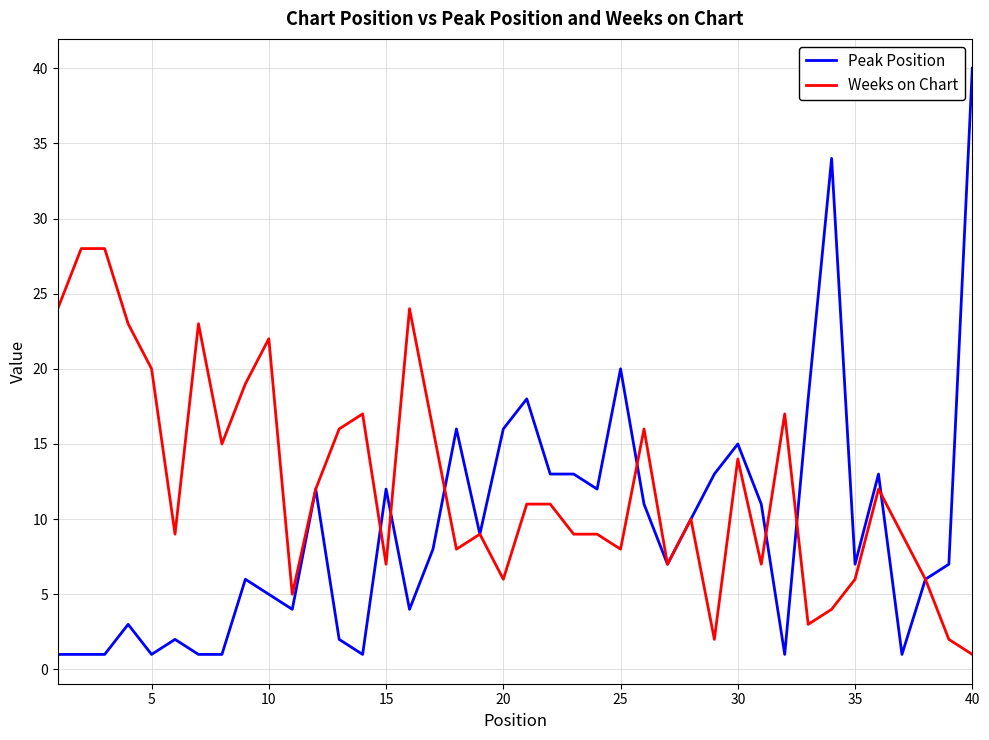

True or false: Peak Position and Weeks on Chart cross at least once.

True